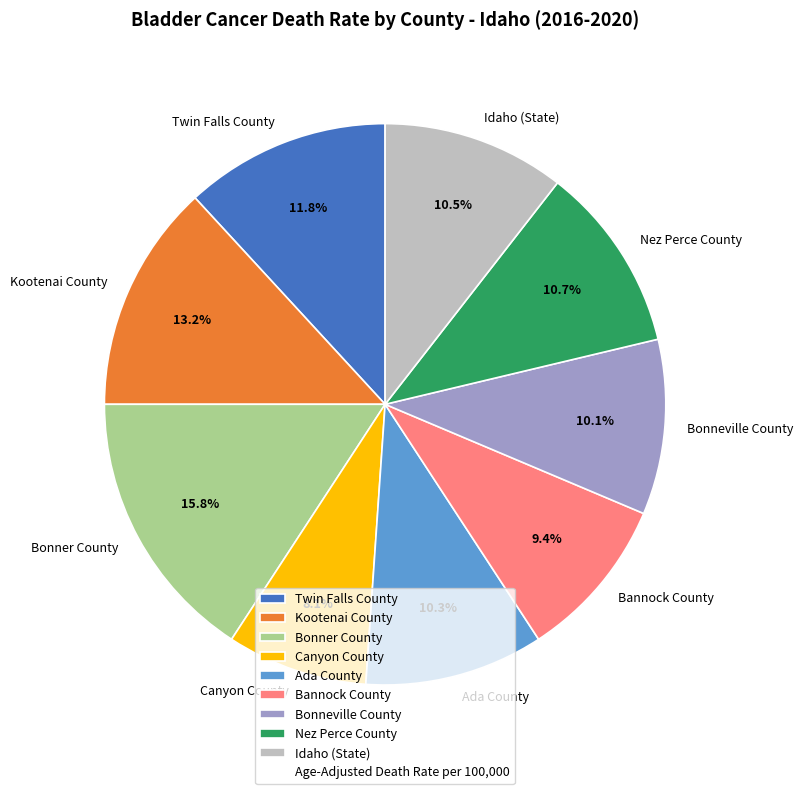

To the nearest percent, what is the difference between the Canyon County and Kootenai County slice percentages?

5%